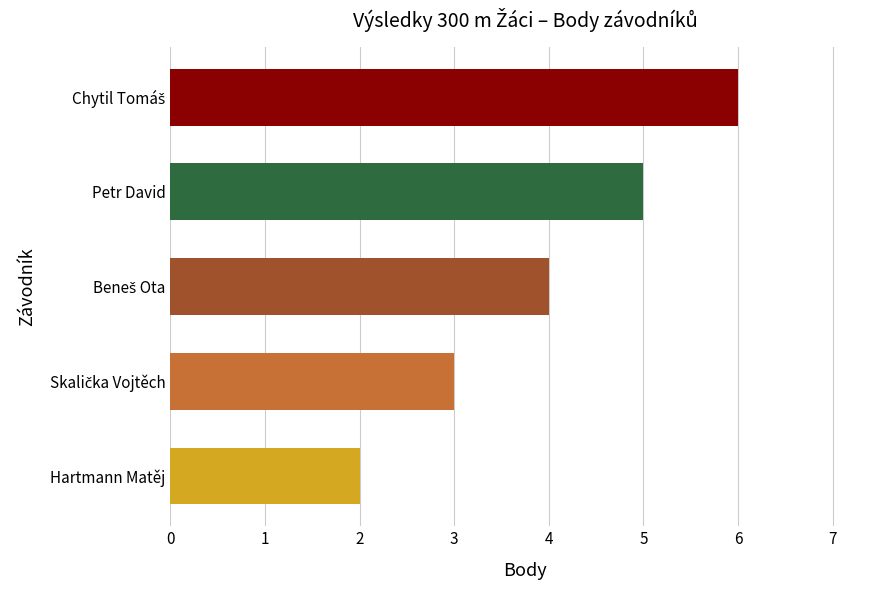

What is the greatest value displayed?

6